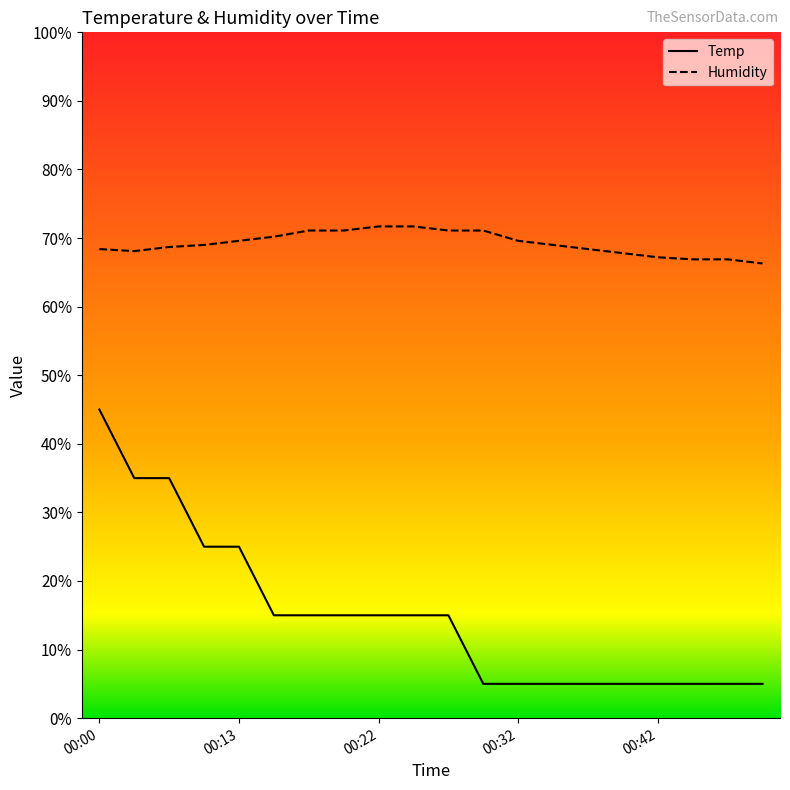

What is the smallest value displayed?

5.0